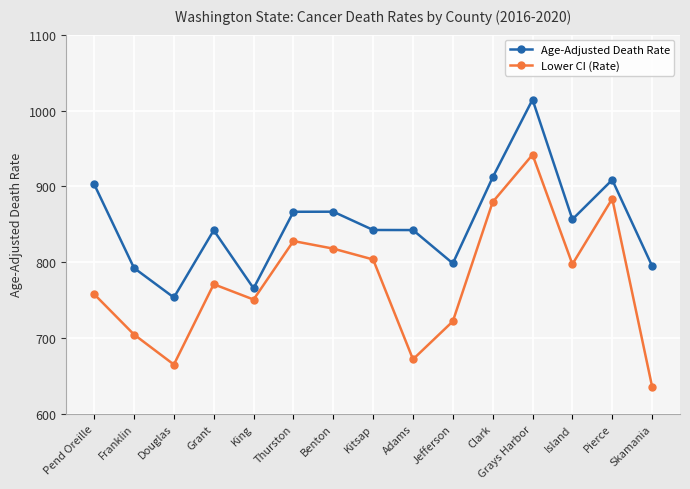

At which category does Lower CI (Rate) reach its first local peak?

Grant